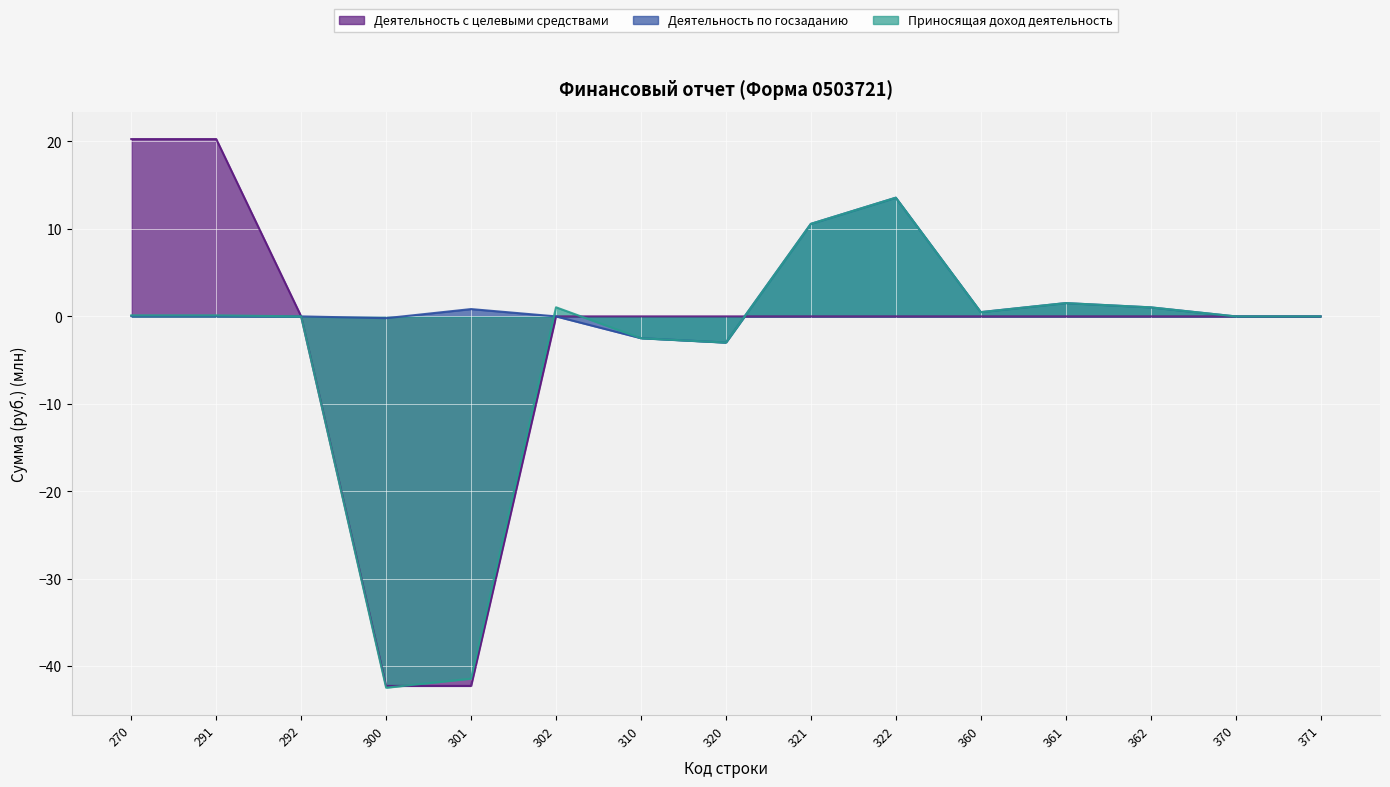

At which label does Деятельность с целевыми средствами first exceed 0?

270